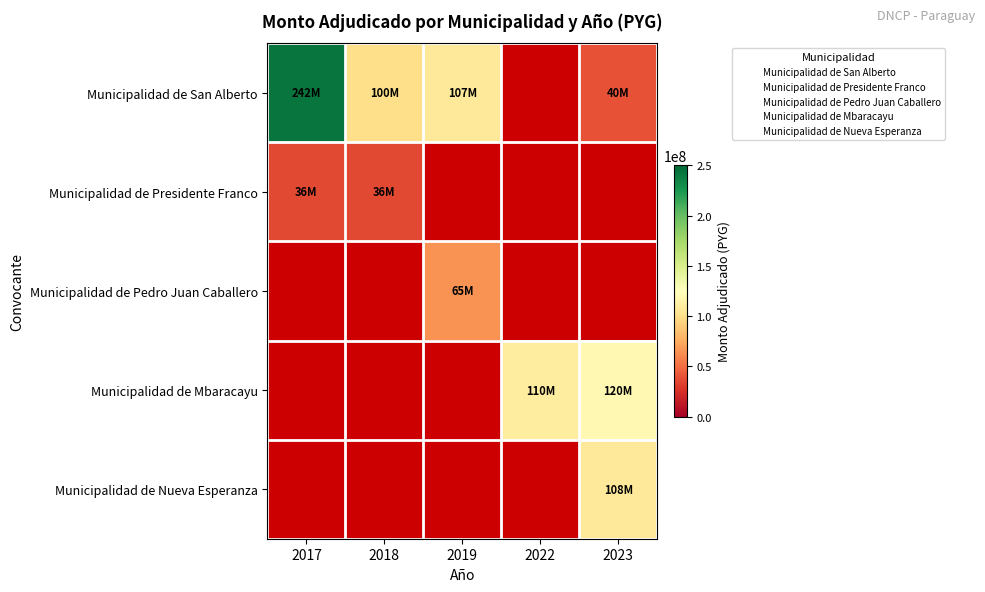

Read the Municipalidad de Pedro Juan Caballero value at 2019.

65000000.0